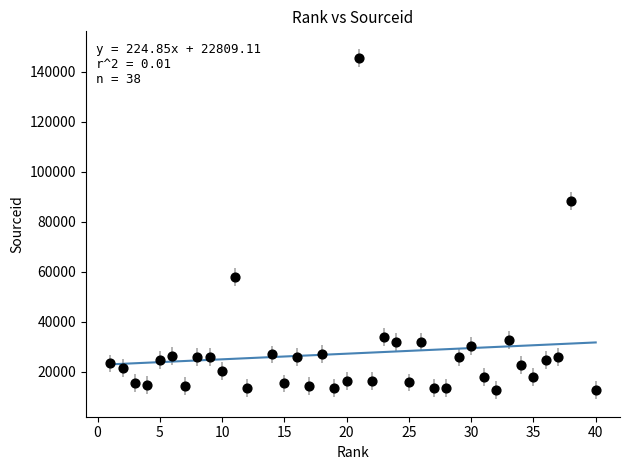

What is the range of Y values (max minus min)?

132955